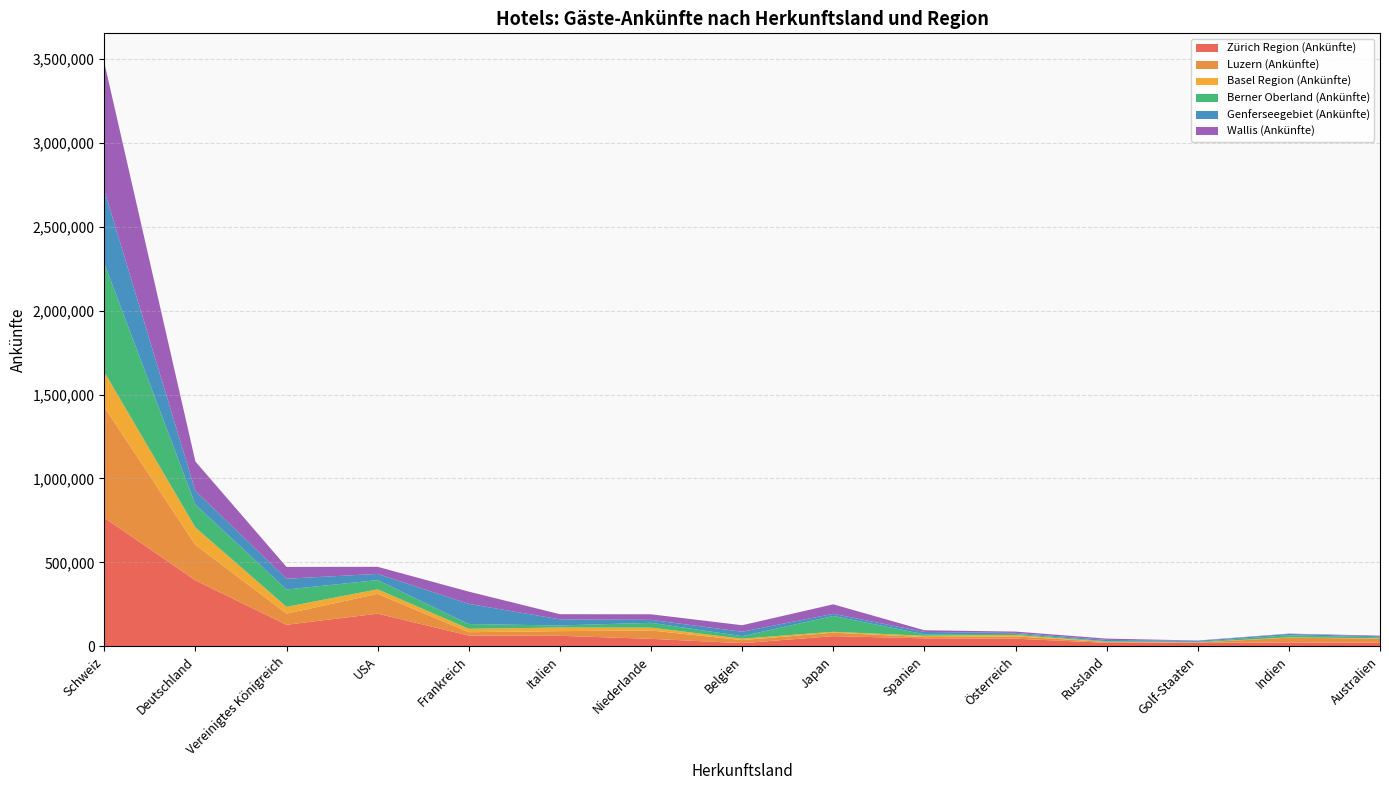

Reading left to right, transcribe all the data shown in this chart.

Zürich Region (Ankünfte): 766091	392014	127622	193810	63162	61666	43727	17933	59796	46548	44533	19915	19257	22331	20343
Luzern (Ankünfte): 660330	212111	66484	118195	20158	28001	49968	18174	20738	7606	13827	5121	2084	28707	23934
Basel Region (Ankünfte): 208522	103533	40378	27009	20396	21409	16976	8541	5090	7880	8220	1336	1303	1598	2109
Berner Oberland (Ankünfte): 648329	136093	103246	54910	28074	12382	28622	14927	94390	8704	6956	3410	3425	12416	6614
Genferseegebiet (Ankünfte): 435407	81466	64465	37027	120344	36400	17516	26660	13023	14118	5463	7571	5467	7801	5433
Wallis (Ankünfte): 761334	175779	70257	42187	73054	30750	33250	38505	56386	9906	7932	7642	2279	2011	4286